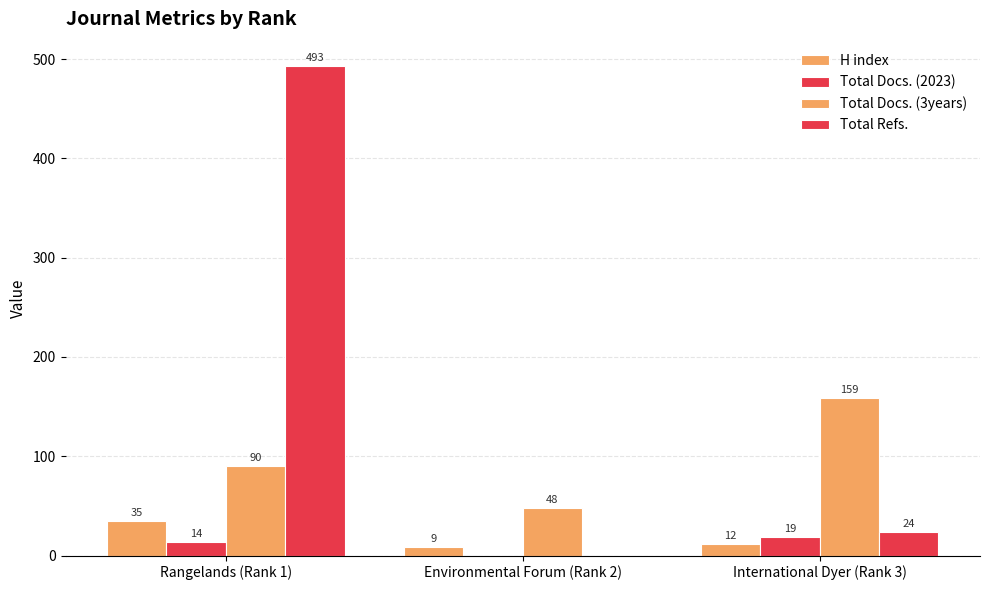

How many distinct data groups are displayed?

4